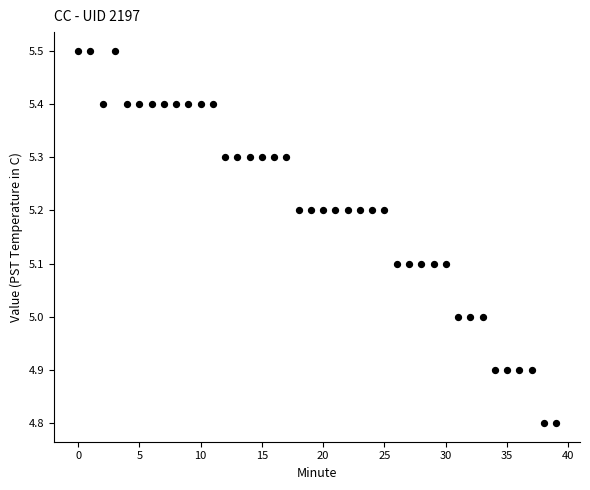

What is the range of Y values (max minus min)?

0.7